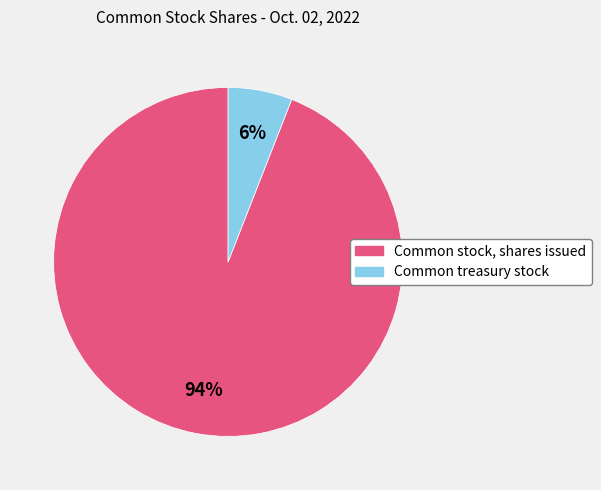

Is it true that Common stock, shares issued is 83% of the pie?

False